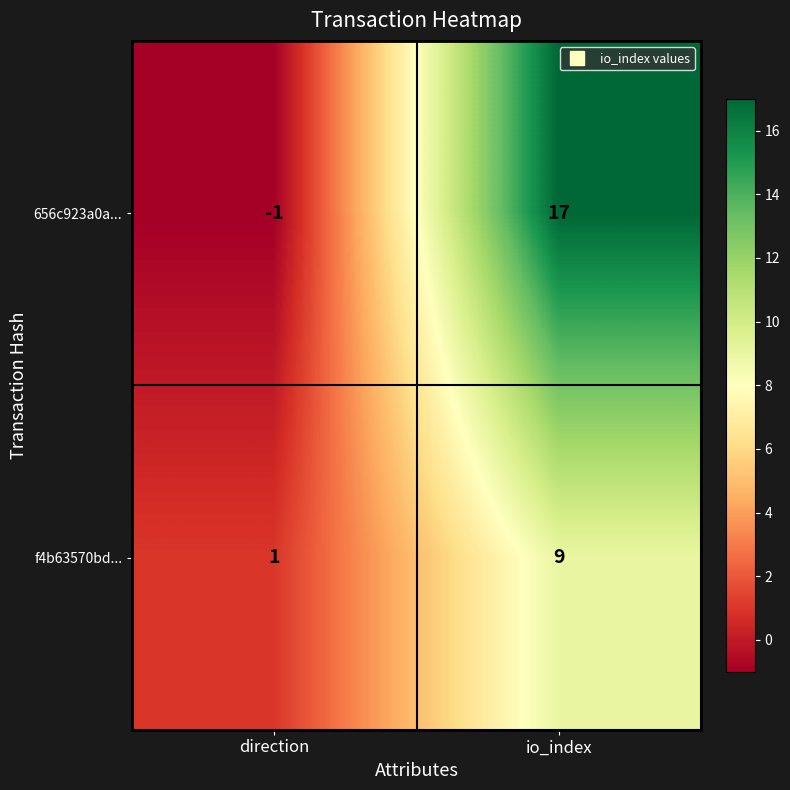

Which series has the widest spread of values?

656c923a0a...